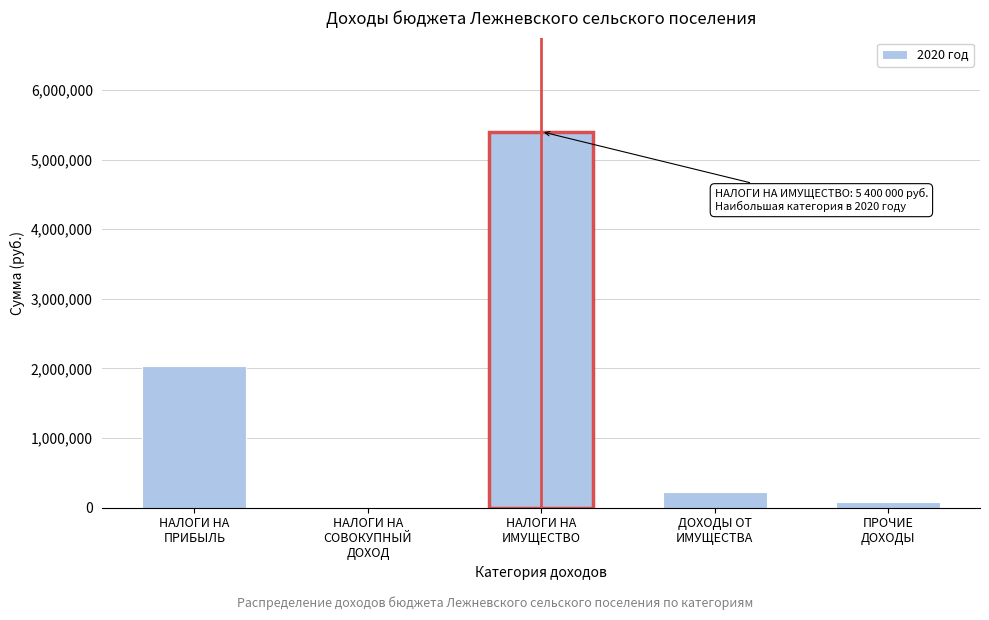

What is the maximum value shown in the chart?

5400000.0